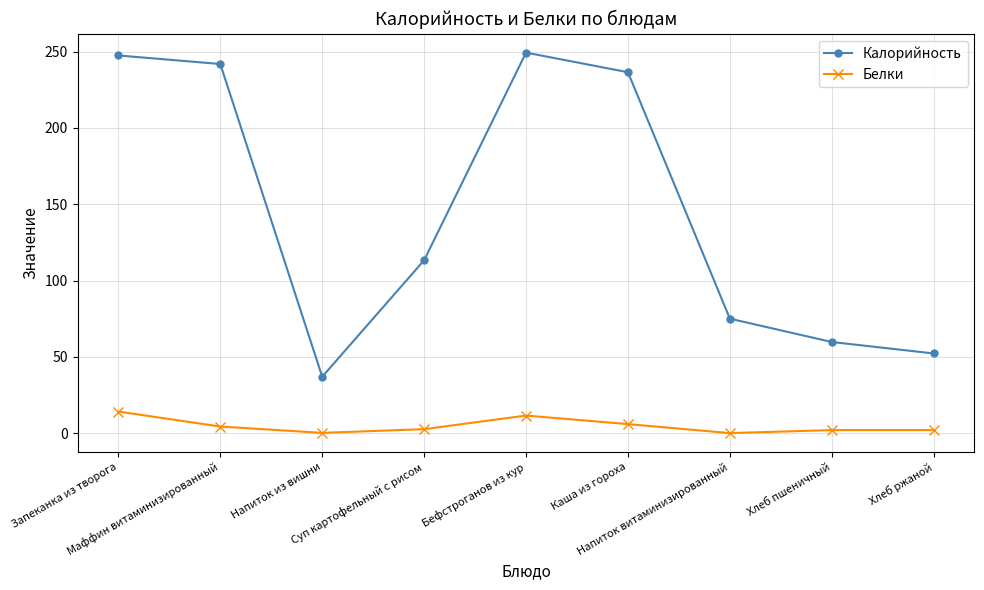

At which label is Калорийность closest to 143?

Суп картофельный с рисом